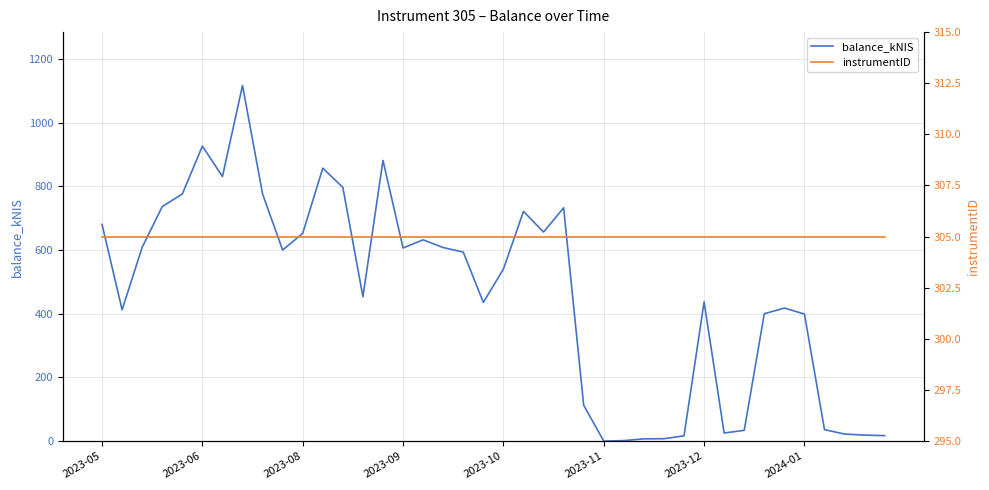

What is the sum of the instrumentID values at 22 and 25?

610.0